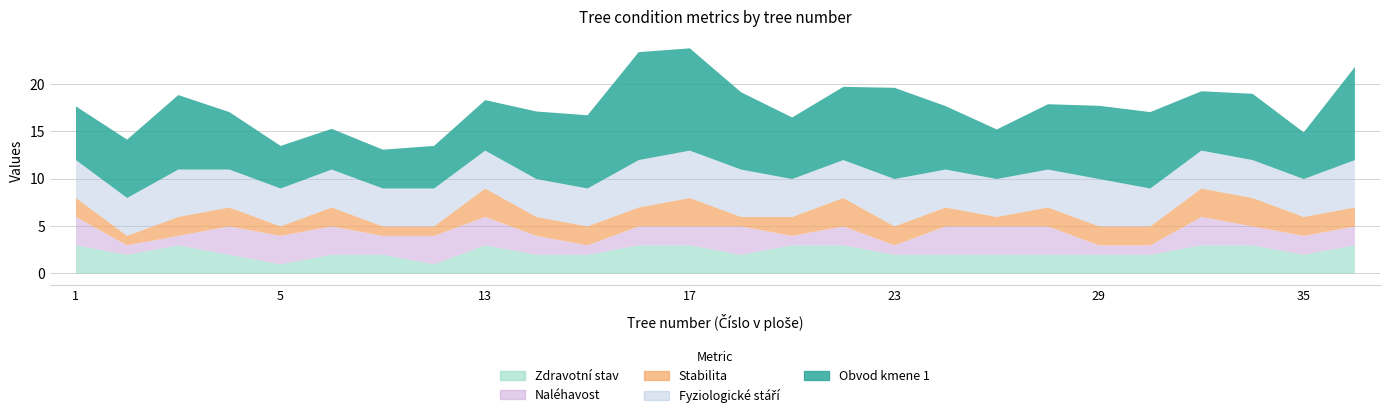

True or false: Fyziologické stáří and Obvod kmene 1 cross at least once.

False